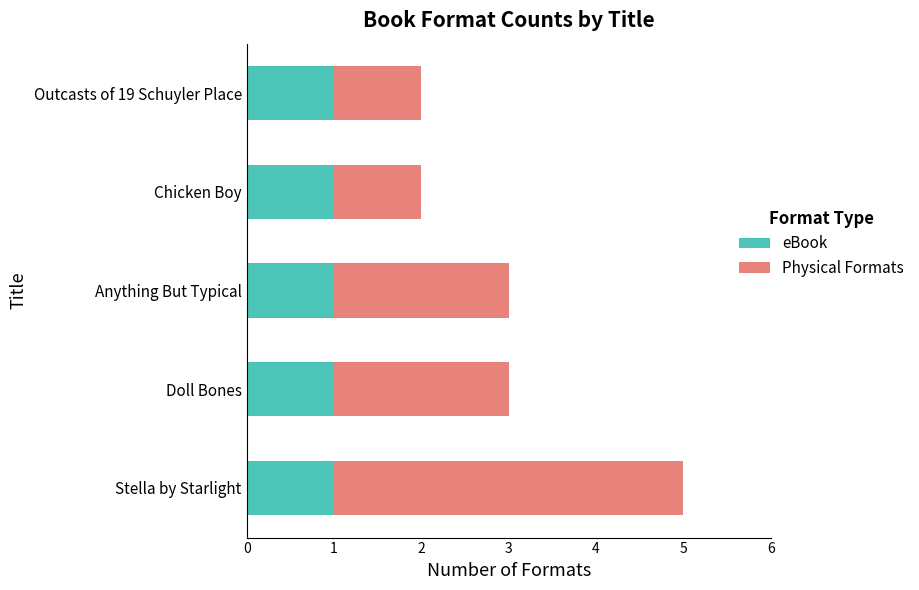

The eBook series shows 1 at Doll Bones. True or false?

True